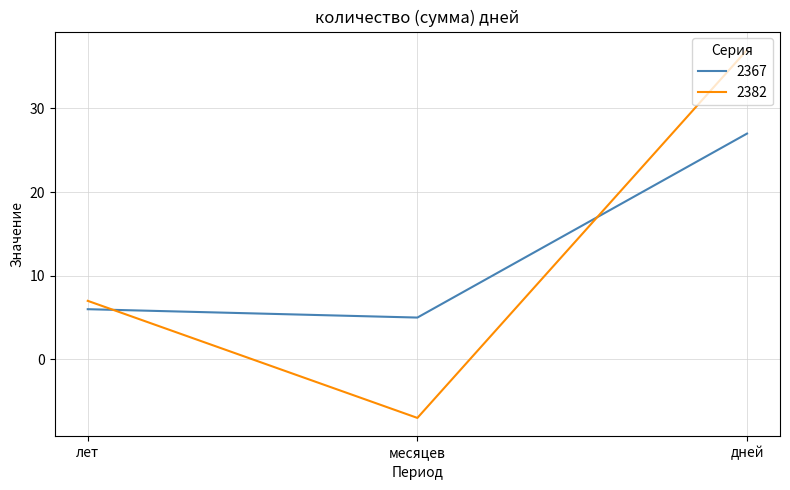

What are all the series names shown in the legend?

2367, 2382